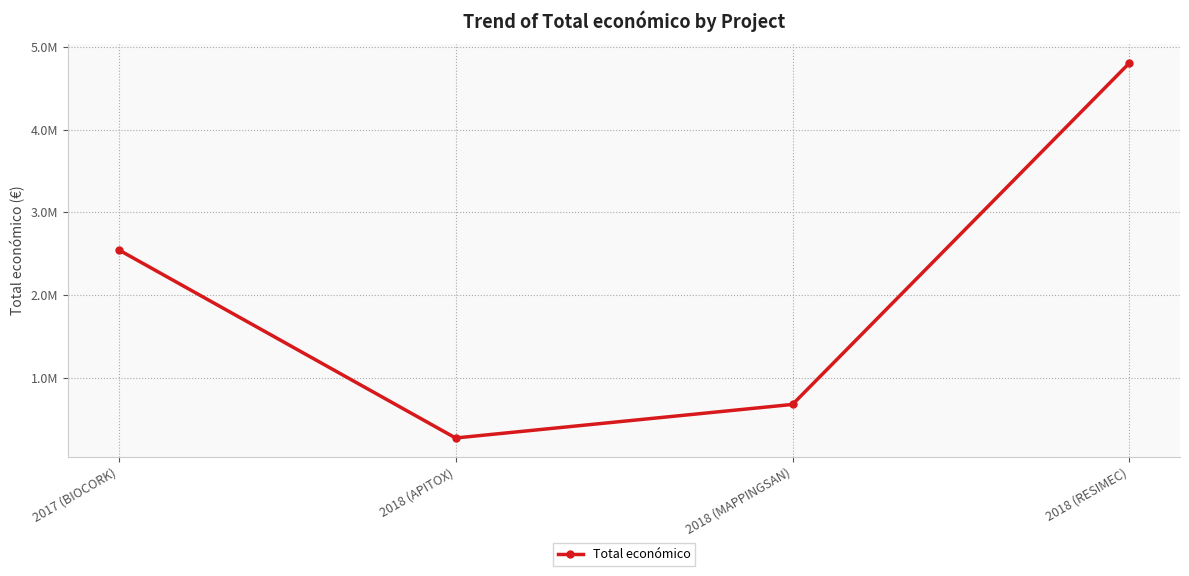

At which category does the chart reach its peak across all series?

2018 (RESIMEC)